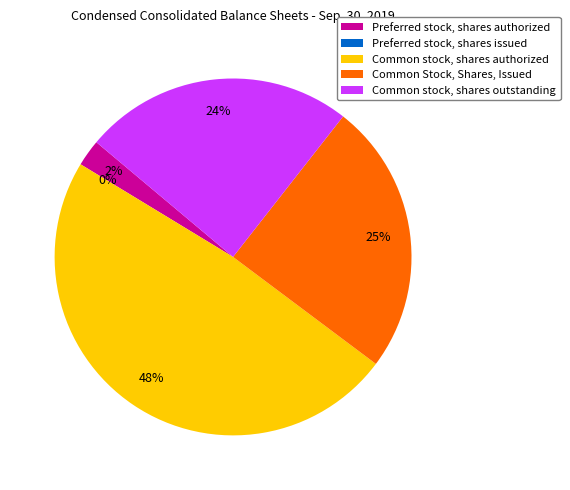

What is the smallest slice in the pie chart?

Preferred stock, shares issued